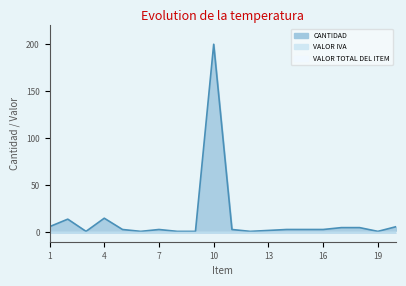

At how many categories does at least one series exceed 109?

1